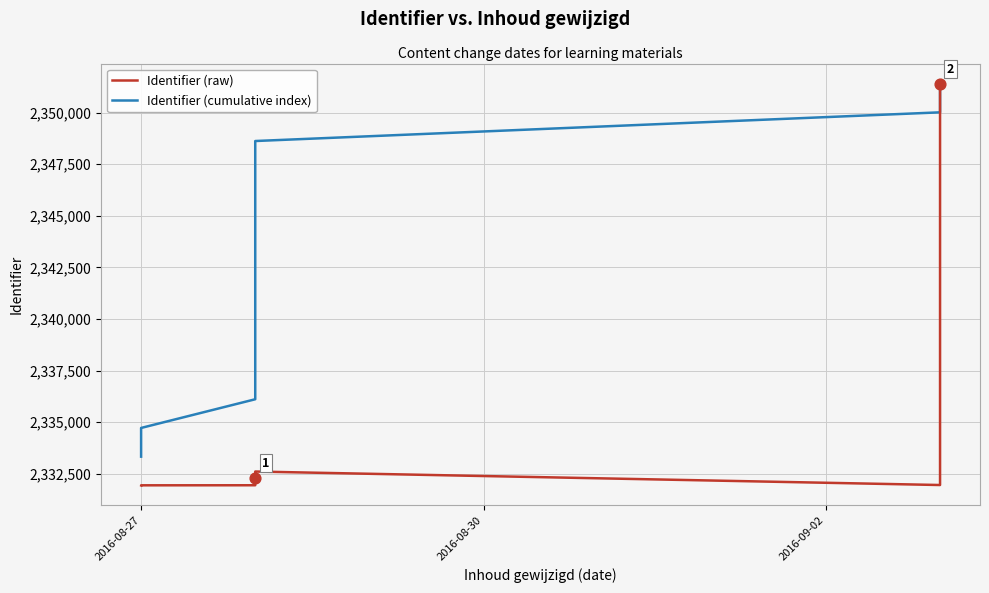

Which series has the largest total across all categories?

Identifier (cumulative index)